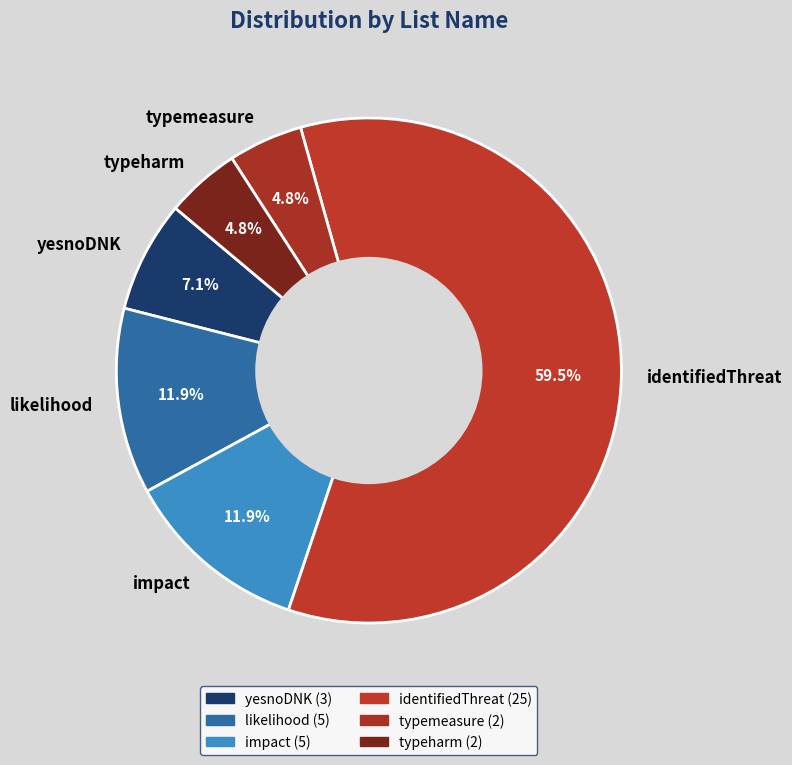

The identifiedThreat slice represents 74% of the pie. True or false?

False